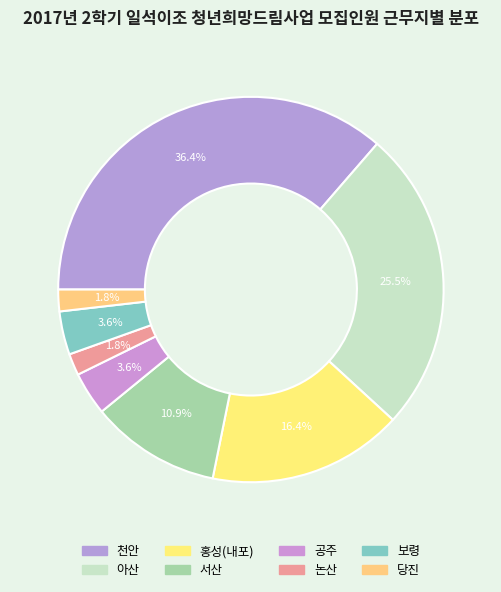

Between 천안 and 논산, which is larger?

천안